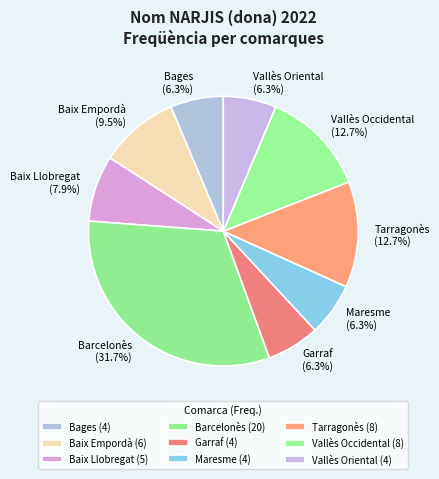

To the nearest percent, what percentage of the pie is Bages?

6%